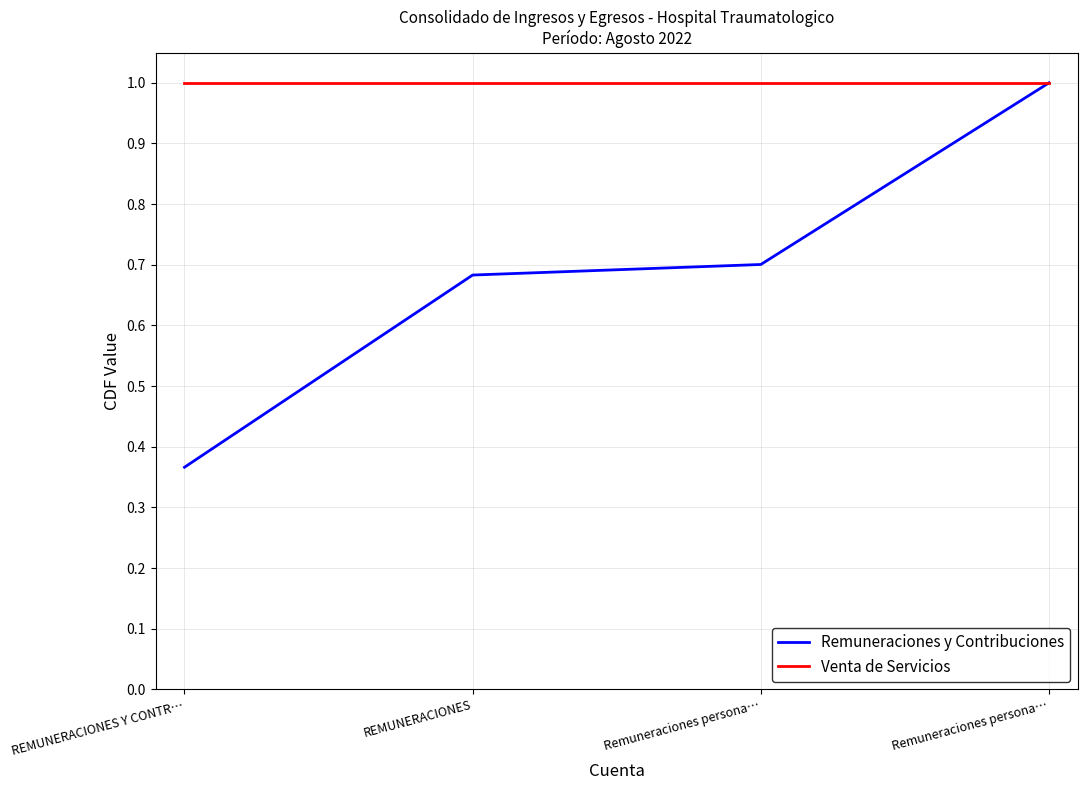

What are all the series names shown in the legend?

Remuneraciones y Contribuciones, Venta de Servicios